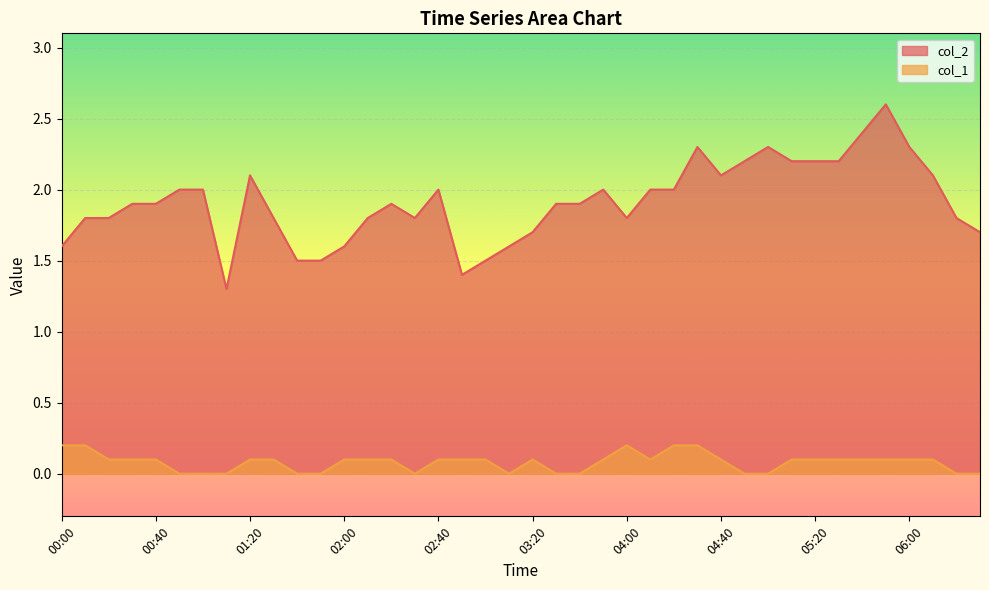

How many lines are shown in the chart?

2